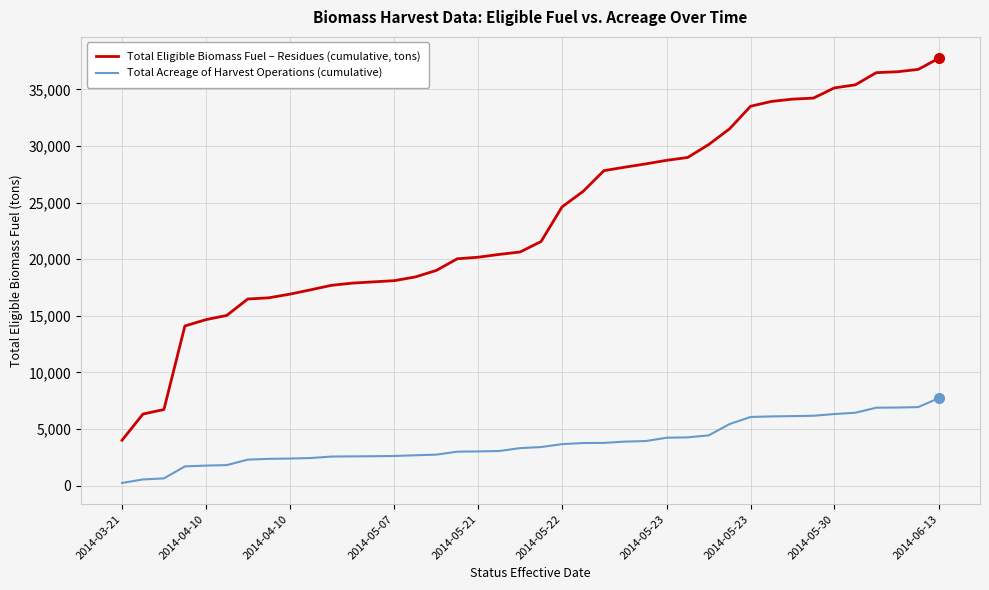

Does the chart have visible grid lines?

Yes